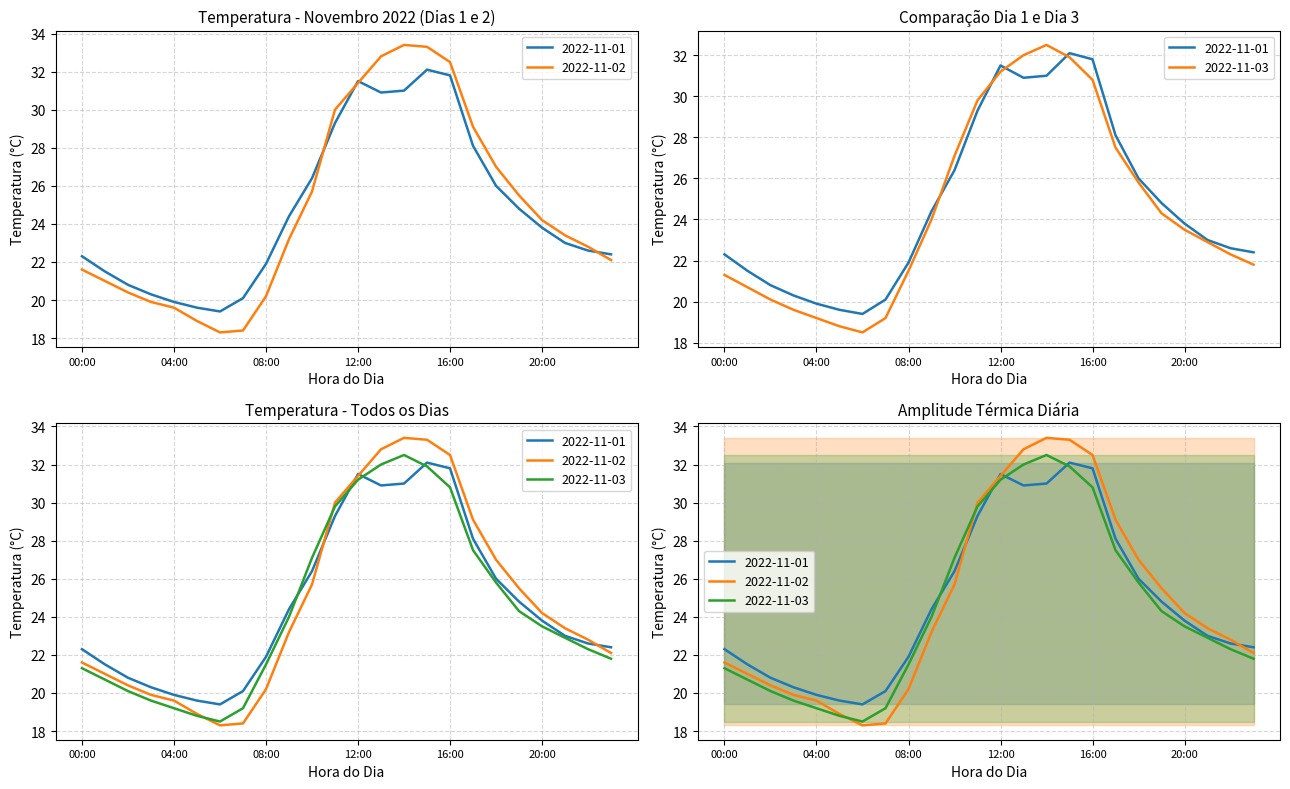

Reading left to right, list all the values displayed in this chart.

2022-11-01: 00:00=22.3	01:00=21.5	02:00=20.8	03:00=20.3	04:00=19.9	05:00=19.6	06:00=19.4	07:00=20.1	08:00=21.9	09:00=24.4	10:00=26.4	11:00=29.3	12:00=31.5	13:00=30.9	14:00=31.0	15:00=32.1	16:00=31.8	17:00=28.1	18:00=26.0	19:00=24.8	20:00=23.8	21:00=23.0	22:00=22.6	23:00=22.4
2022-11-02: 00:00=21.6	01:00=21.0	02:00=20.4	03:00=19.9	04:00=19.6	05:00=18.9	06:00=18.3	07:00=18.4	08:00=20.2	09:00=23.2	10:00=25.7	11:00=30.0	12:00=31.4	13:00=32.8	14:00=33.4	15:00=33.3	16:00=32.5	17:00=29.1	18:00=27.0	19:00=25.5	20:00=24.2	21:00=23.4	22:00=22.8	23:00=22.1
2022-11-03: 00:00=21.3	01:00=20.7	02:00=20.1	03:00=19.6	04:00=19.2	05:00=18.8	06:00=18.5	07:00=19.2	08:00=21.5	09:00=24.0	10:00=27.1	11:00=29.8	12:00=31.2	13:00=32.0	14:00=32.5	15:00=31.9	16:00=30.8	17:00=27.5	18:00=25.8	19:00=24.3	20:00=23.5	21:00=22.9	22:00=22.3	23:00=21.8